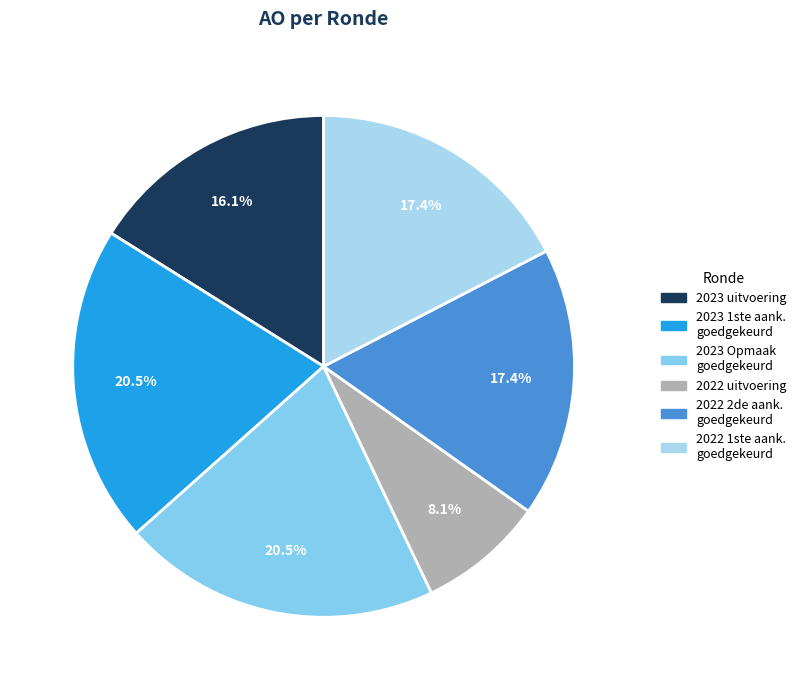

Is there a majority slice in this chart?

No